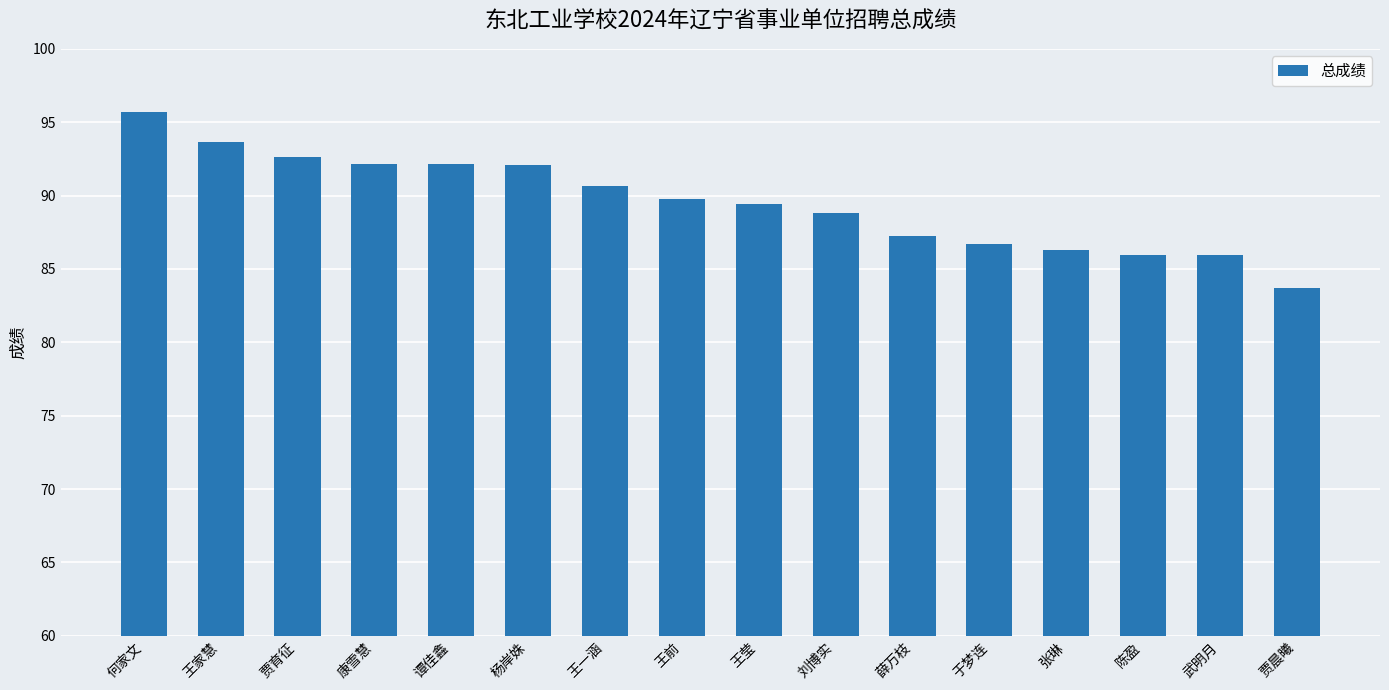

Approximately how many times larger is the value at 谭佳鑫 compared to 武明月?

1.1